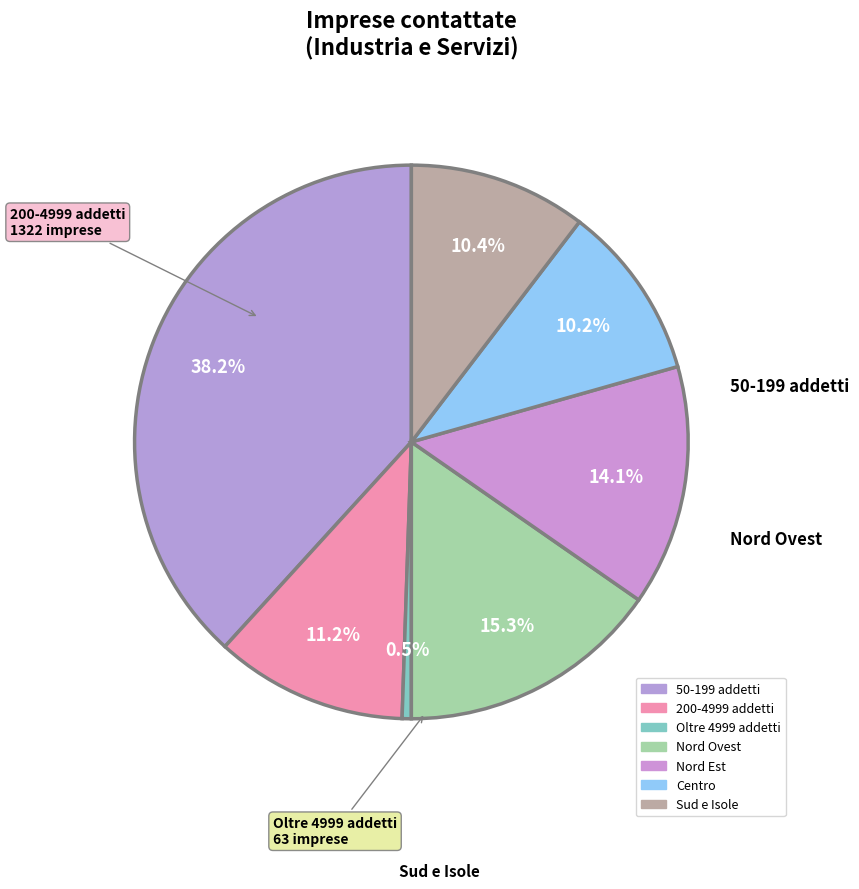

Is it true that 50-199 addetti is 47% of the pie?

False